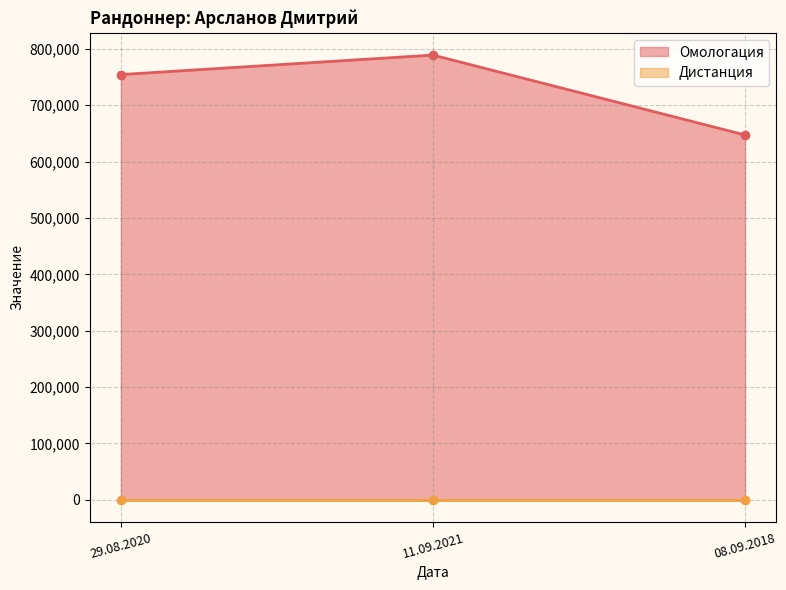

What is the ratio of the value at 11.09.2021 to the value at 08.09.2018?

1.2